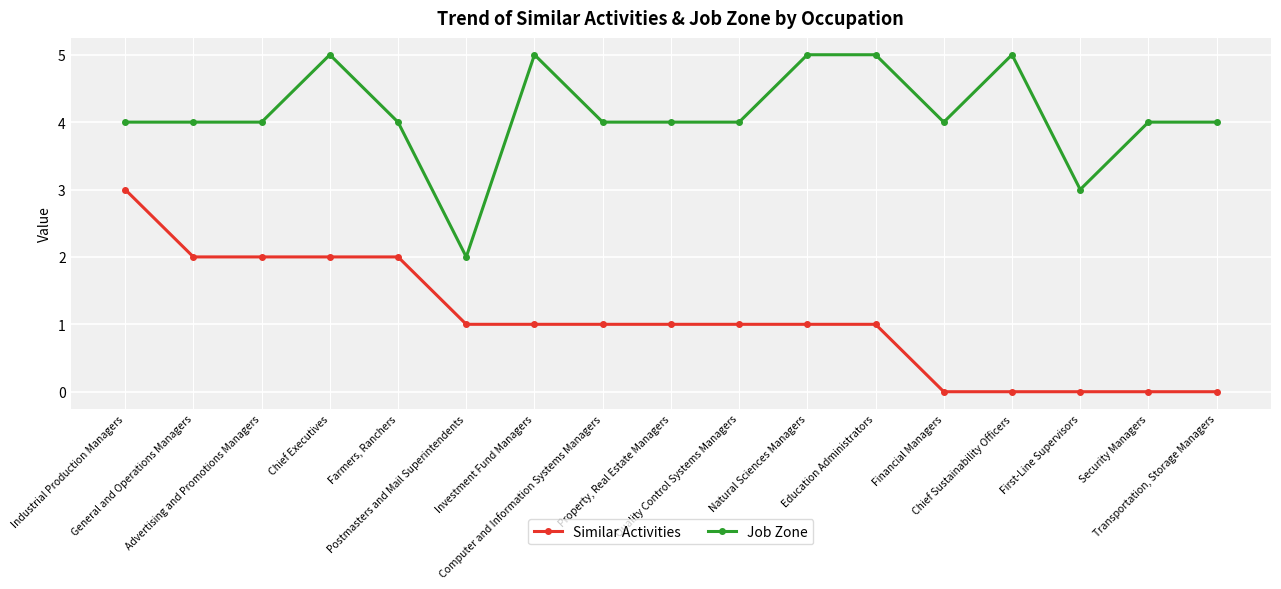

What is the maximum value for Job Zone?

5